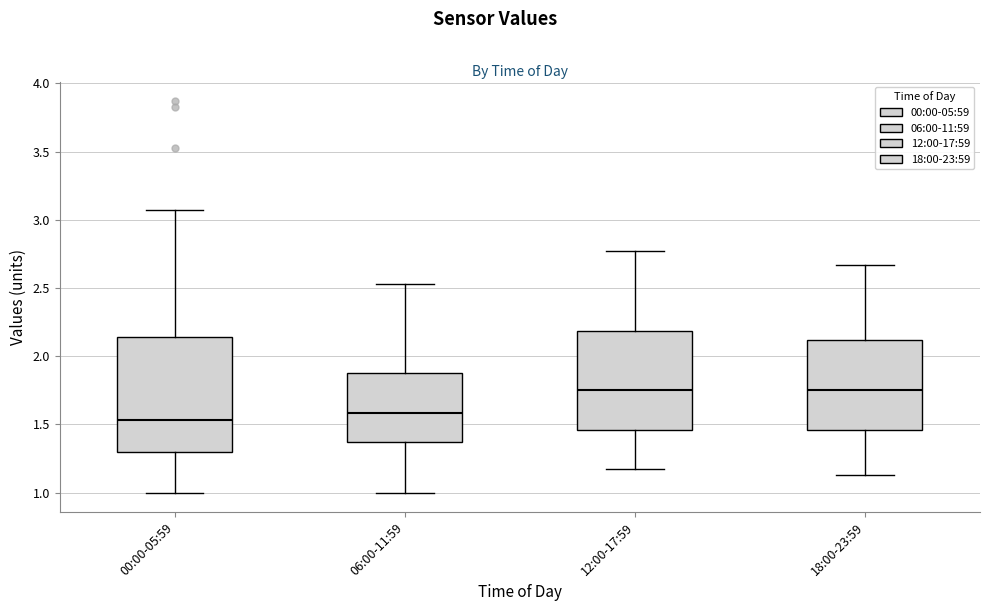

Where does the median line of the box for 12:00-17:59 sit on the y-axis? The values are not printed on the chart, so give them approximately, as read against the axis.

1.75